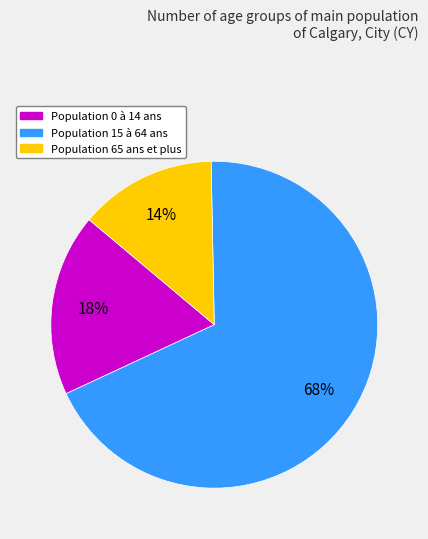

Is there any slice that represents more than half of the pie?

Yes